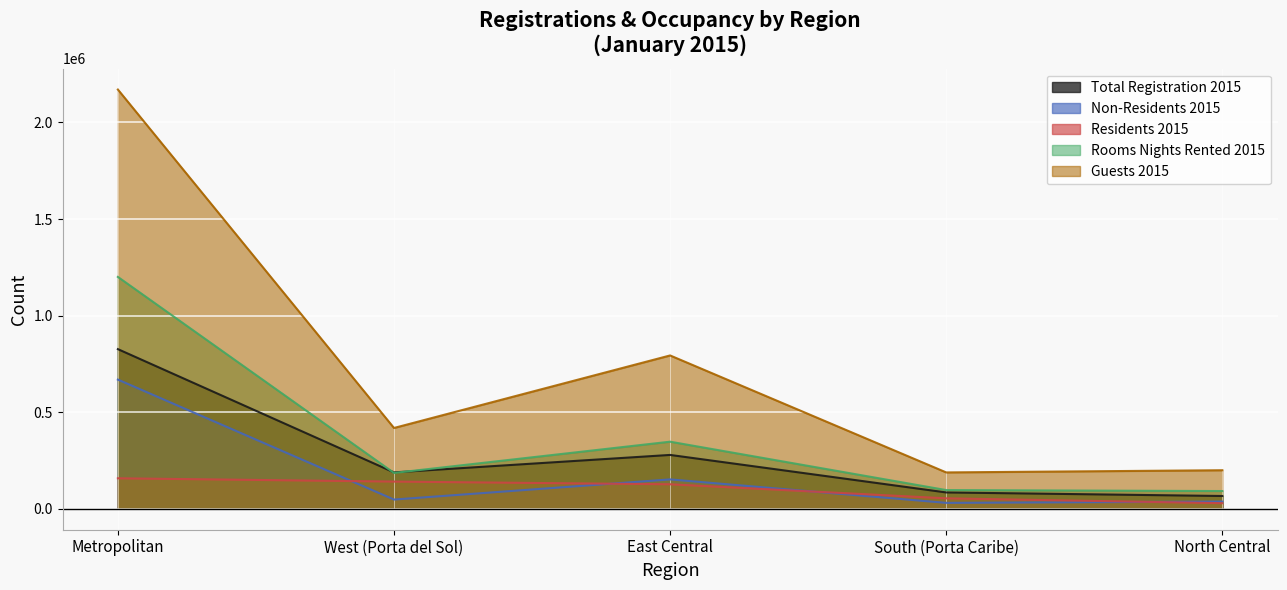

What is the label of the 1st point from the right?

North Central